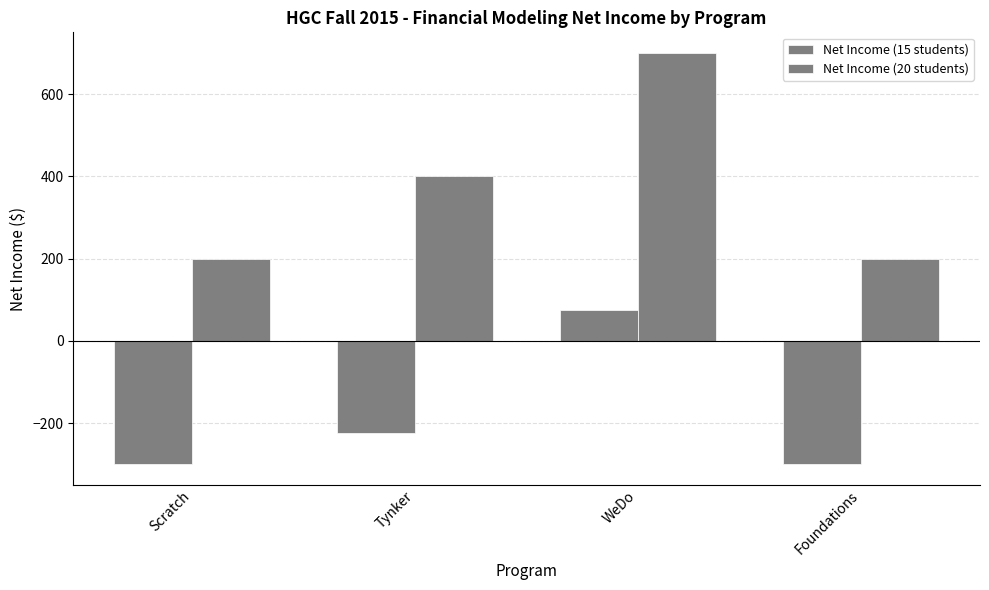

What is the difference between the Net Income (20 students) values at Scratch and WeDo?

500